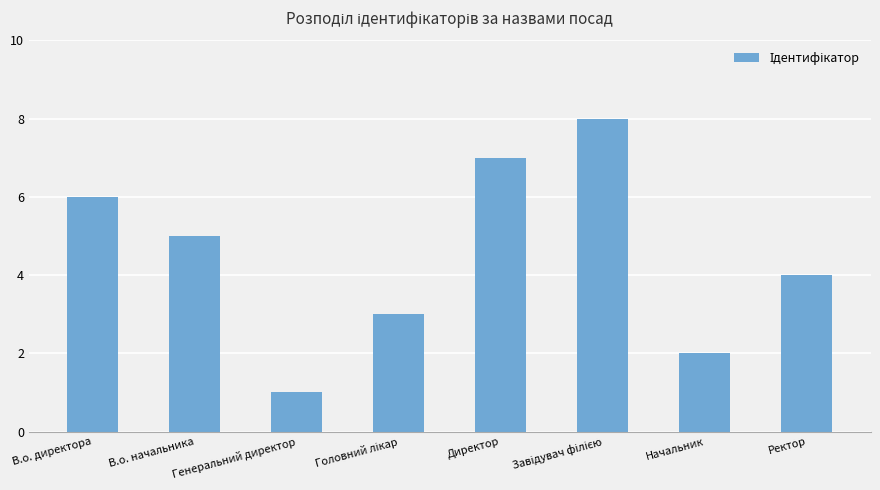

What is the sum of all values?

36